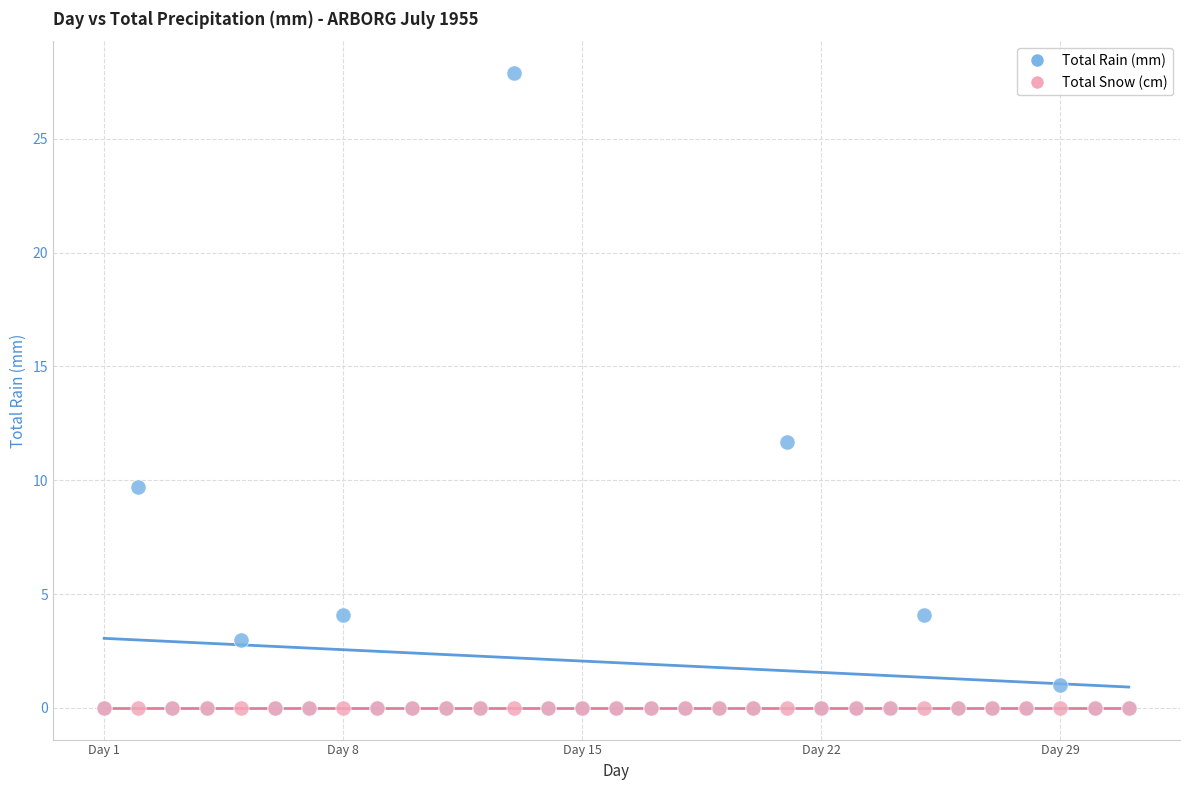

Across all series, what Y value is closest to 13?

11.7